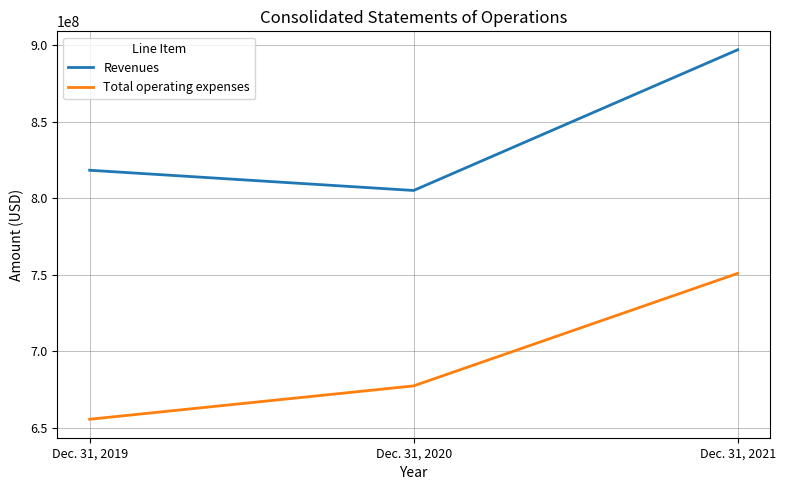

Rank the series at Dec. 31, 2021 from highest to lowest value.

Revenues, Total operating expenses